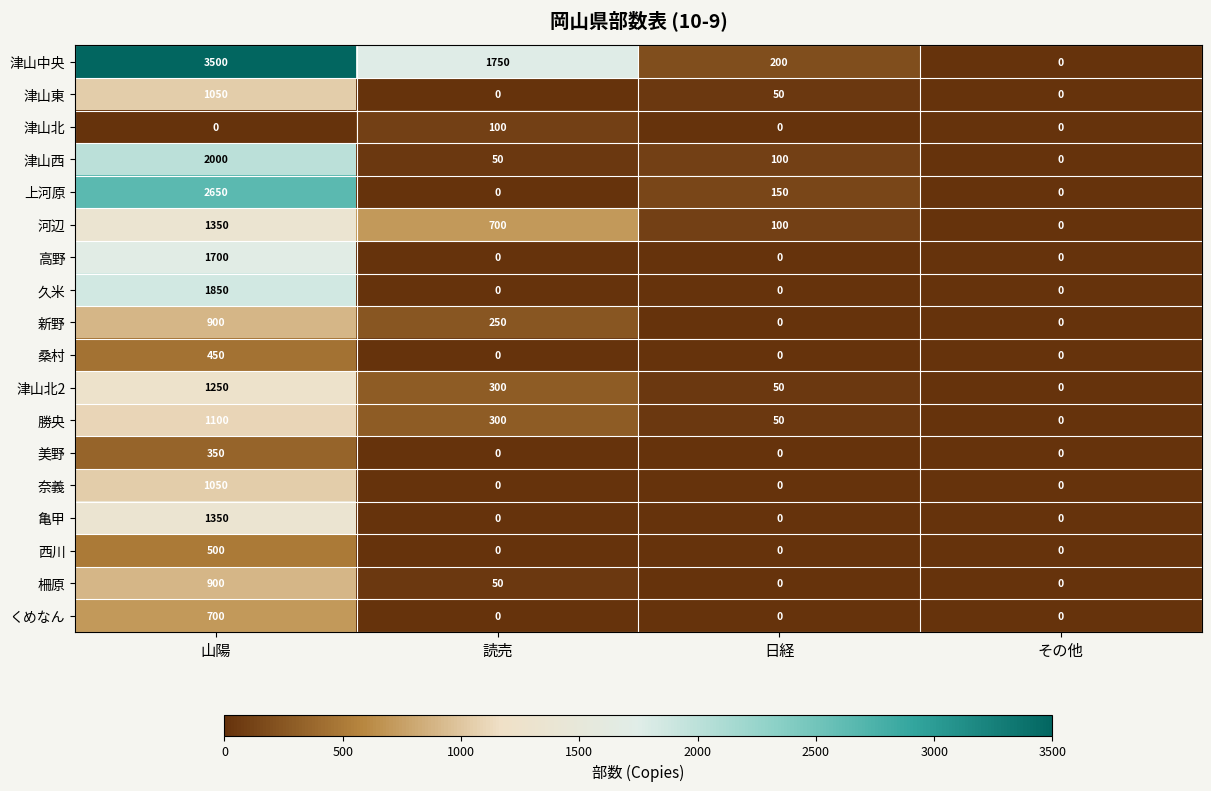

What is the average value of the 津山北 series?

25